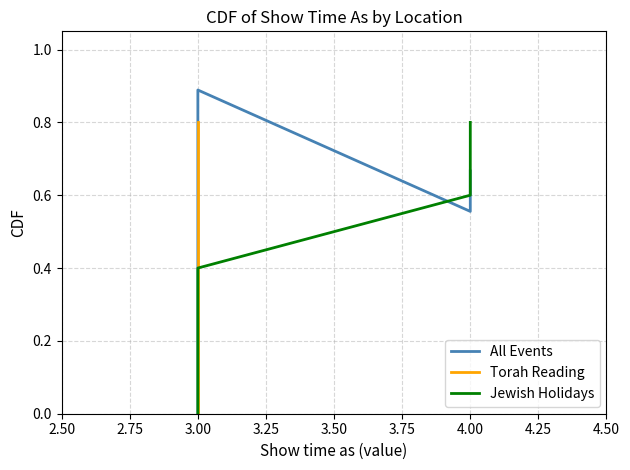

The Jewish Holidays series shows 2 at 5/14/2013. True or false?

False